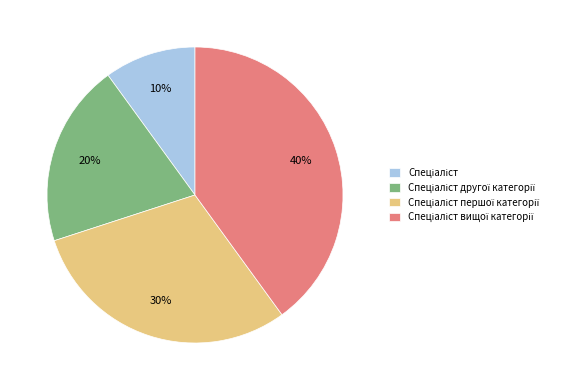

Is there any slice that represents more than half of the pie?

No